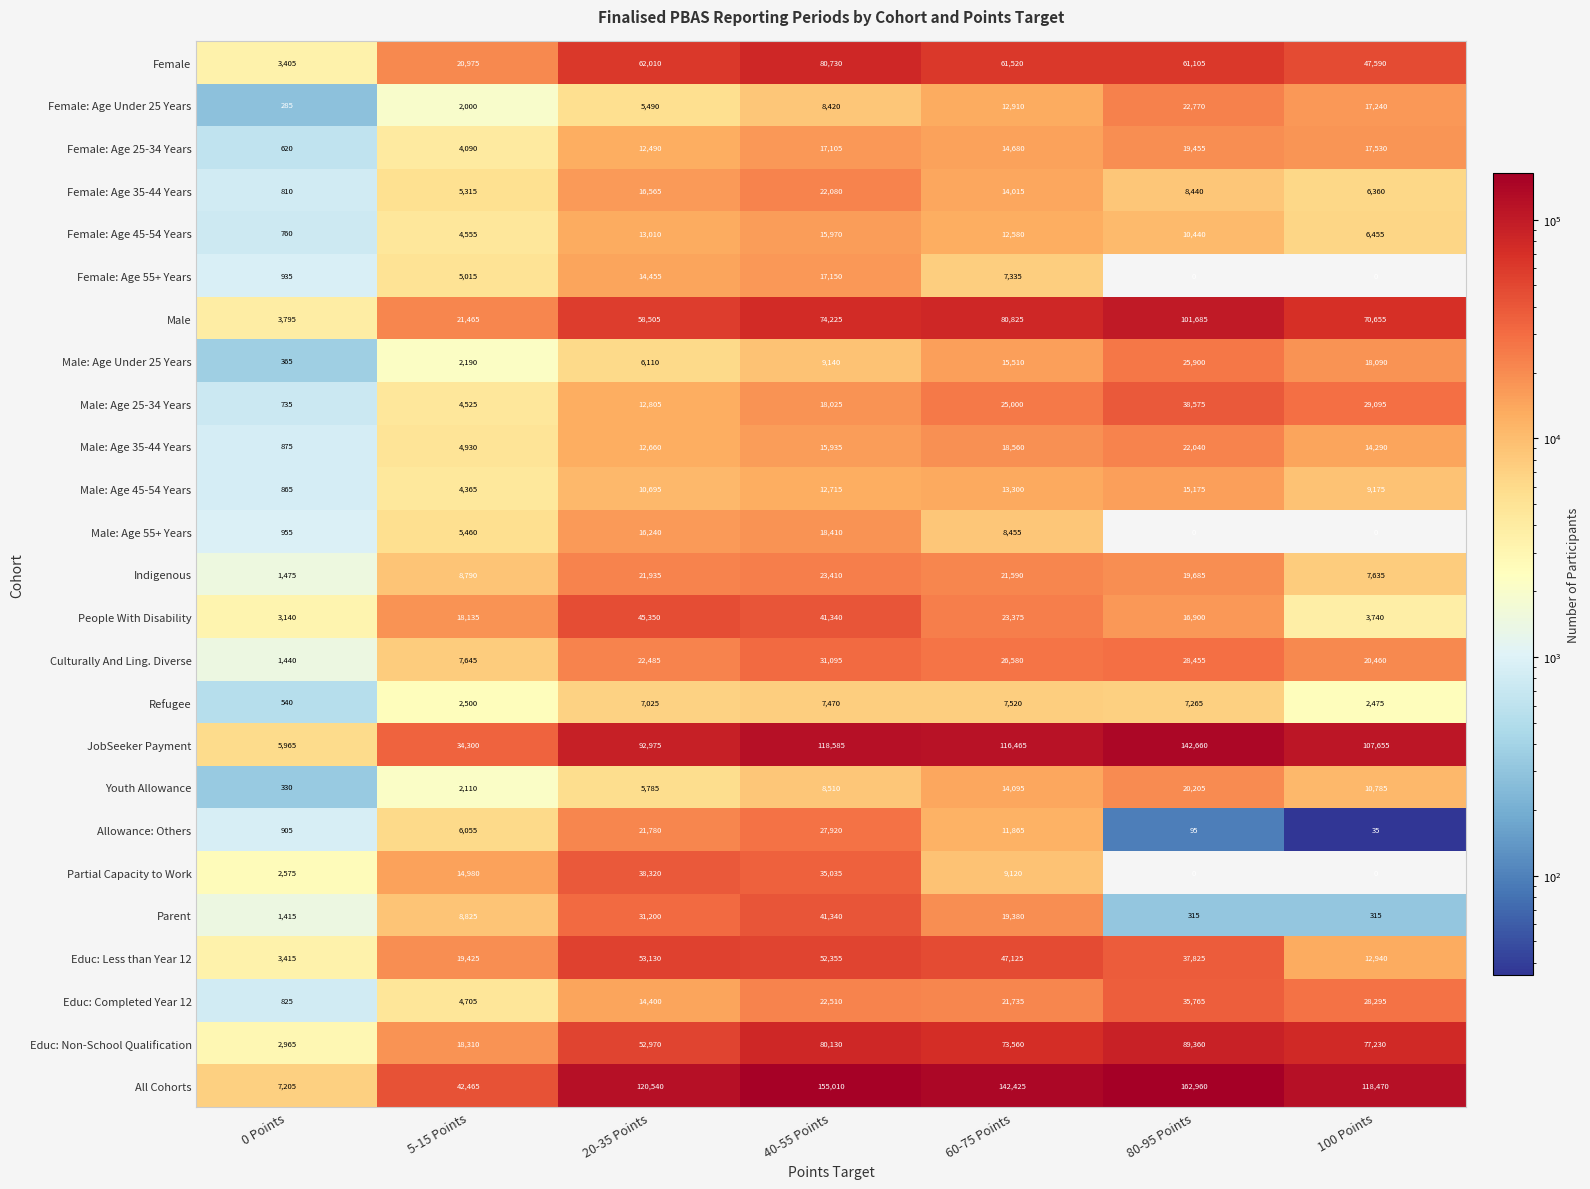

What is the difference between the Indigenous values at 20-35 Points and 80-95 Points?

2250